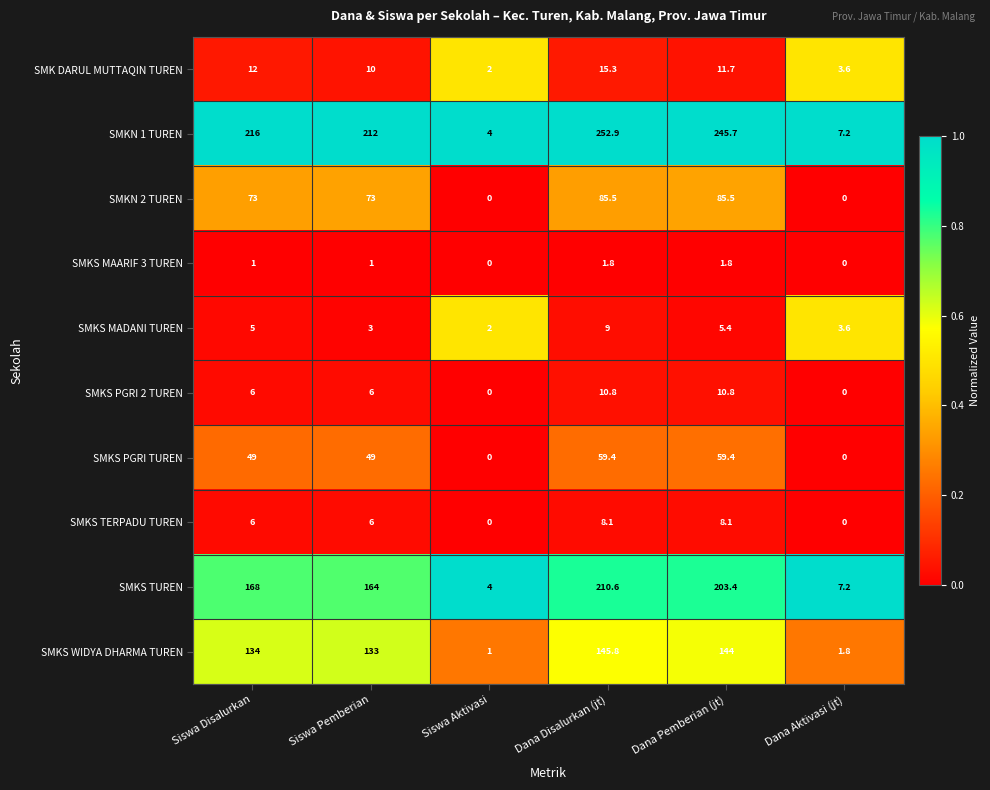

At which label is SMKS MADANI TUREN closest to 5?

Siswa Disalurkan